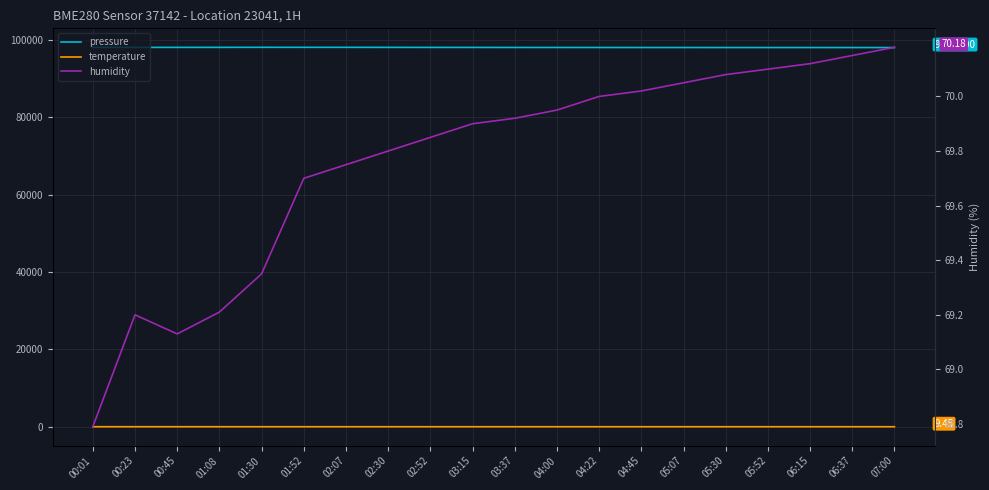

Between 04:00 and 05:30, which is larger?

04:00